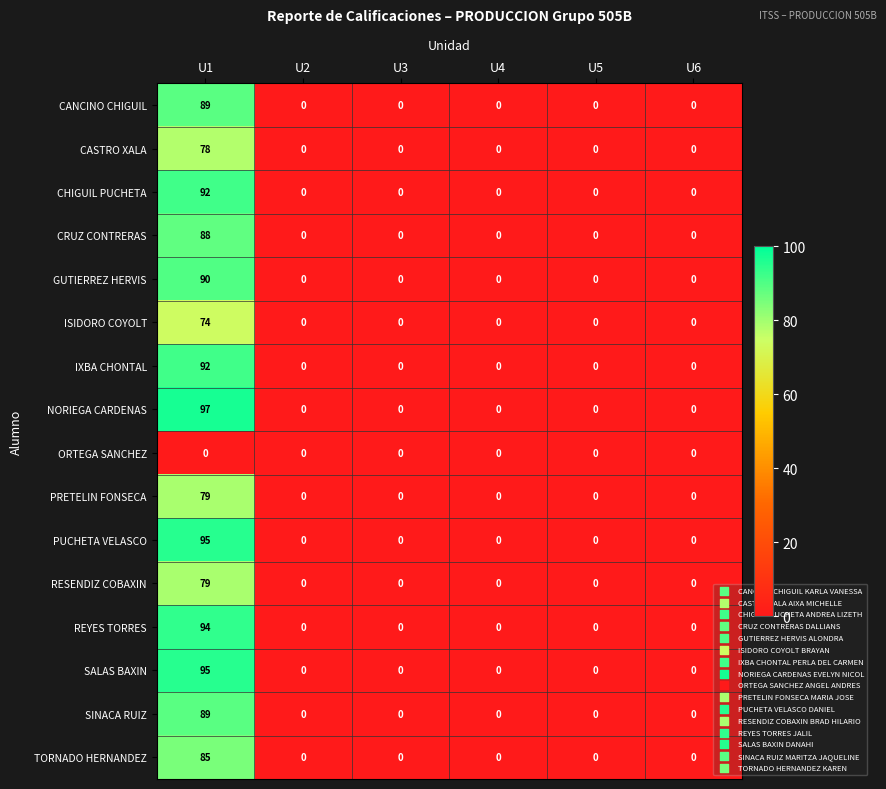

What is the difference between the maximum and minimum values in the PUCHETA VELASCO series?

95